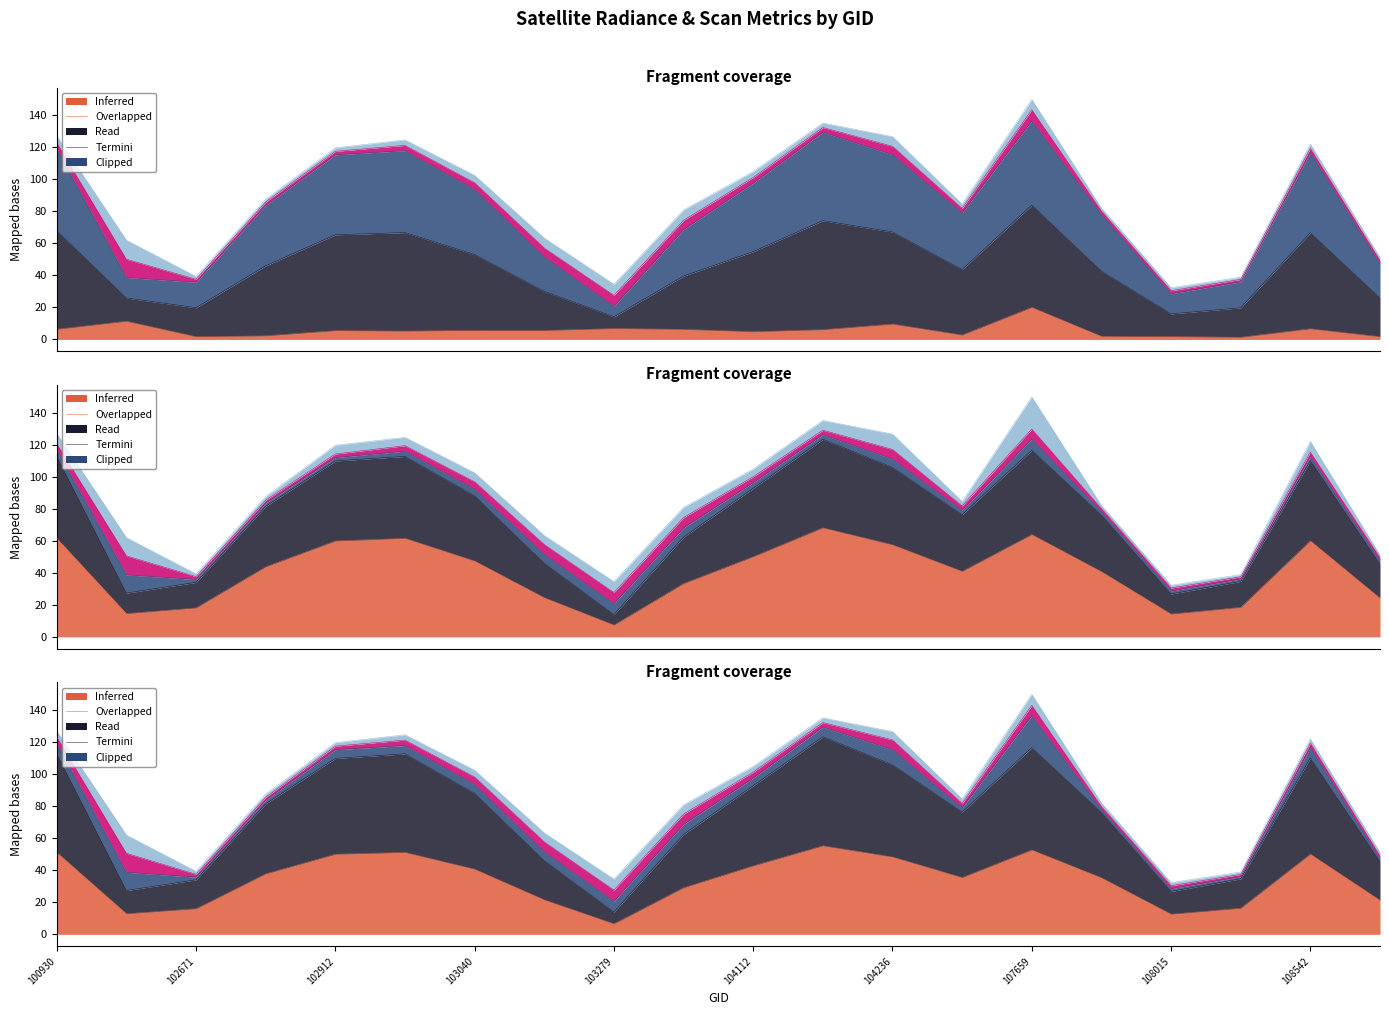

Between which two adjacent categories do dnbrad and scan_angle first intersect?

103160 and 103279